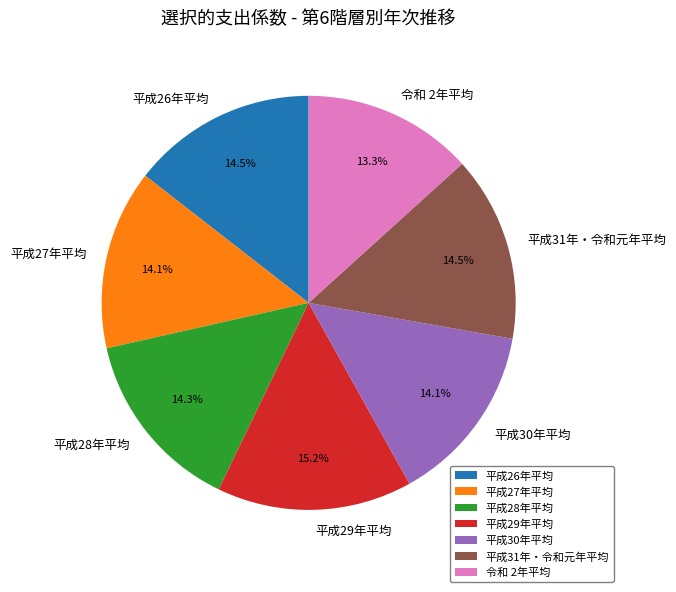

To the nearest percent, what is the combined percentage of 平成26年平均 and 平成27年平均?

29%